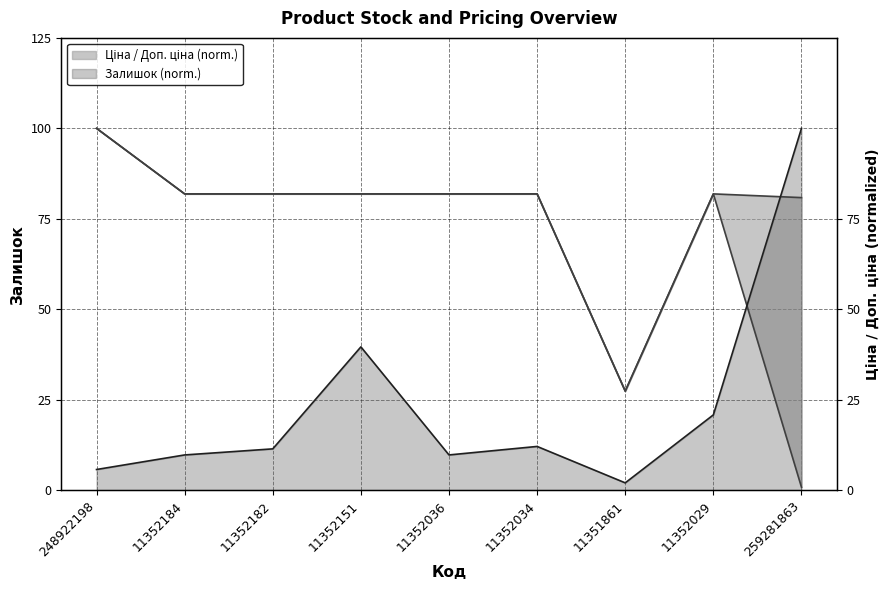

True or false: Доп. ціна and Ціна cross at least once.

False